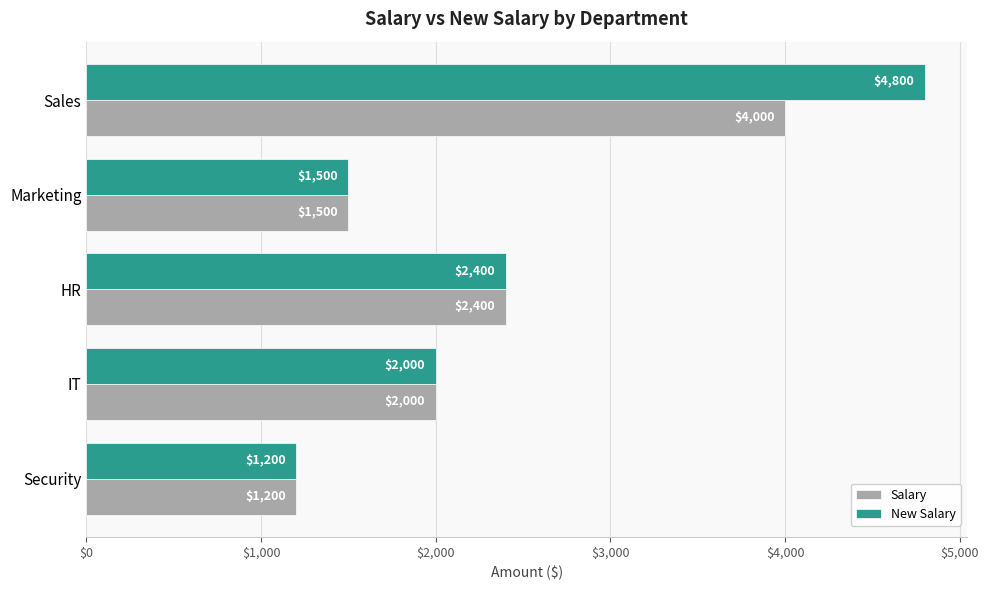

Which series has the largest total across all categories?

New Salary